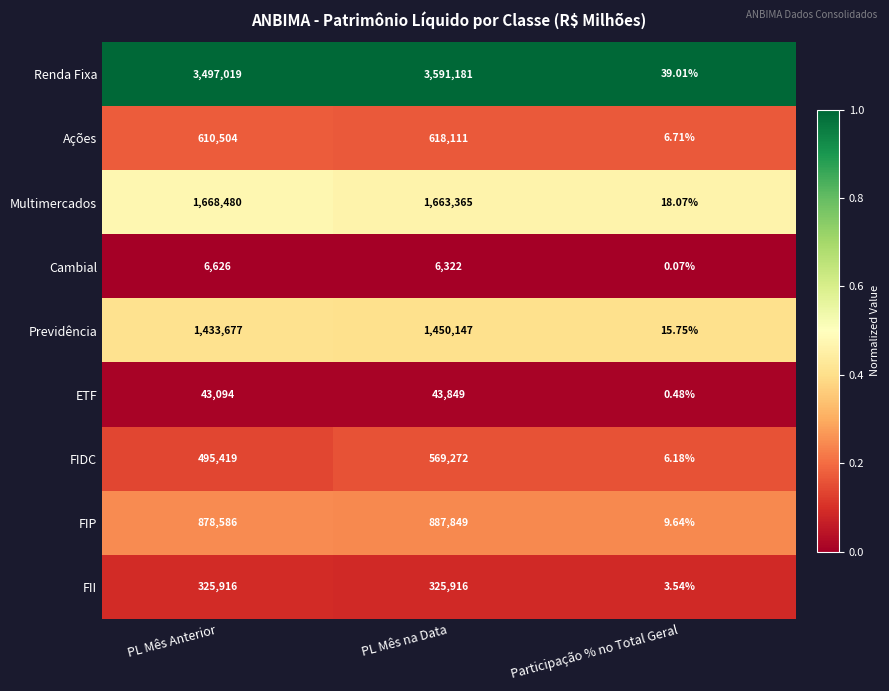

Rank the series at PL Mês na Data from lowest to highest value.

Cambial, ETF, FII, FIDC, Ações, FIP, Previdência, Multimercados, Renda Fixa